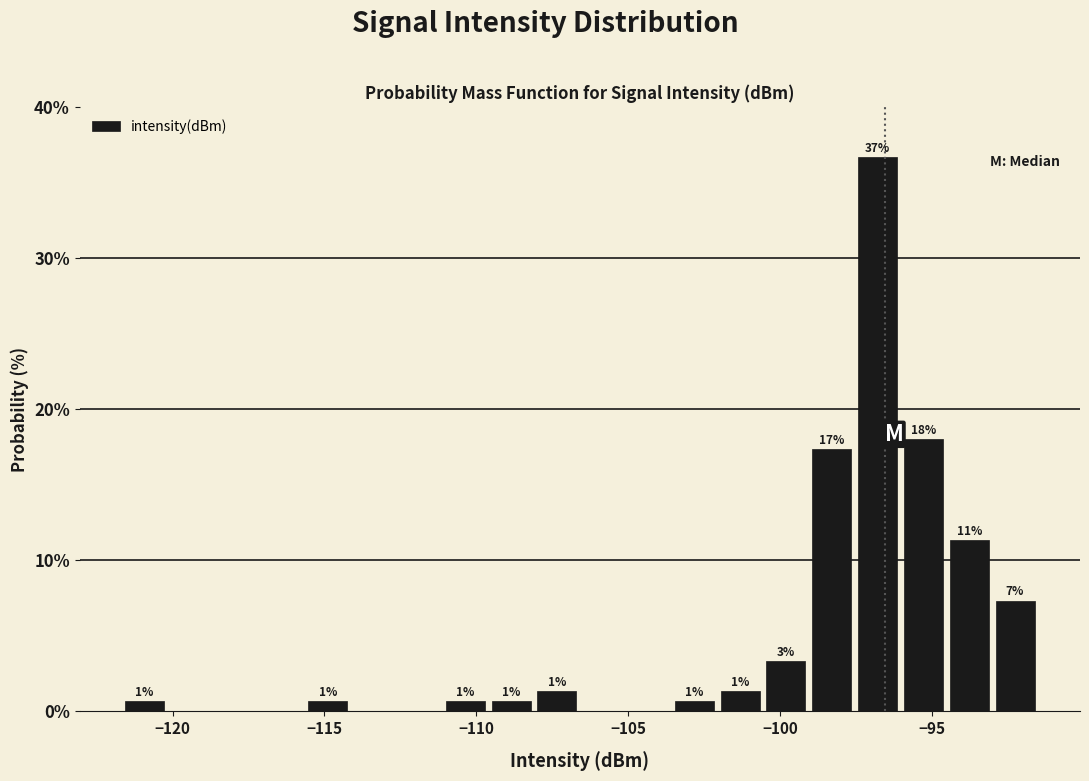

Read against the x-axis, roughly where is the centre of the tallest bar?

-97.0